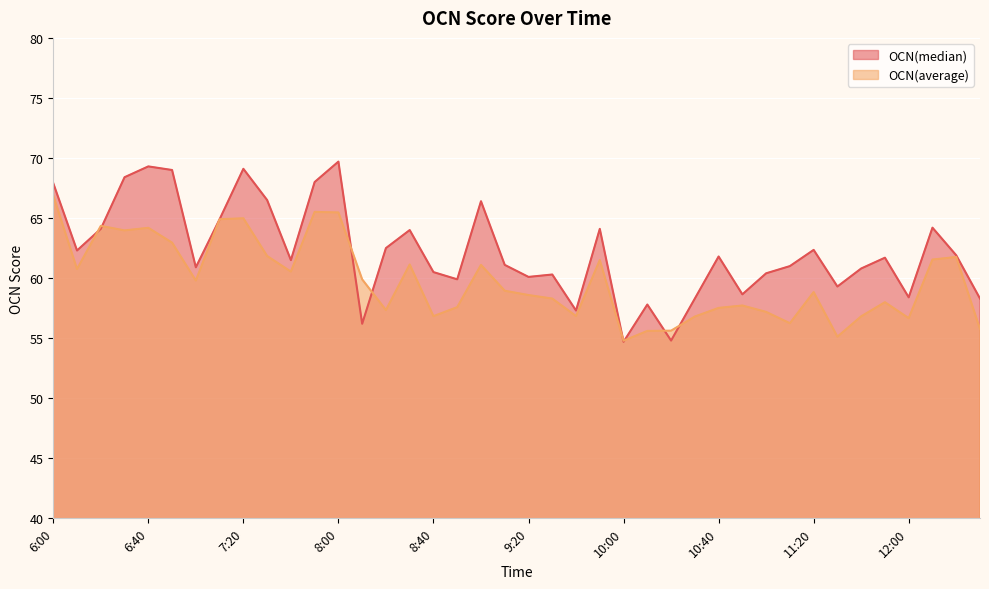

List the series in order of their peak value, lowest first.

OCN(average), OCN(median)